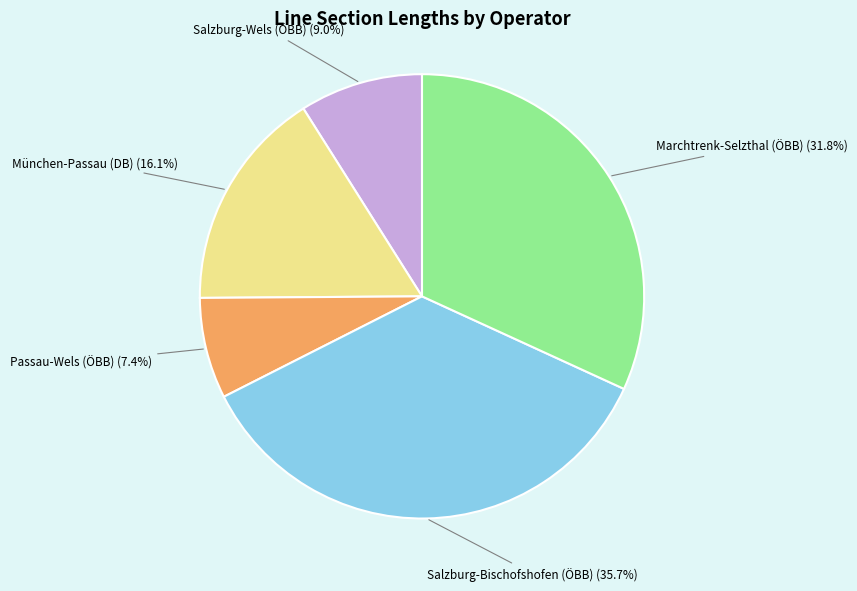

Does any single category account for the majority?

No